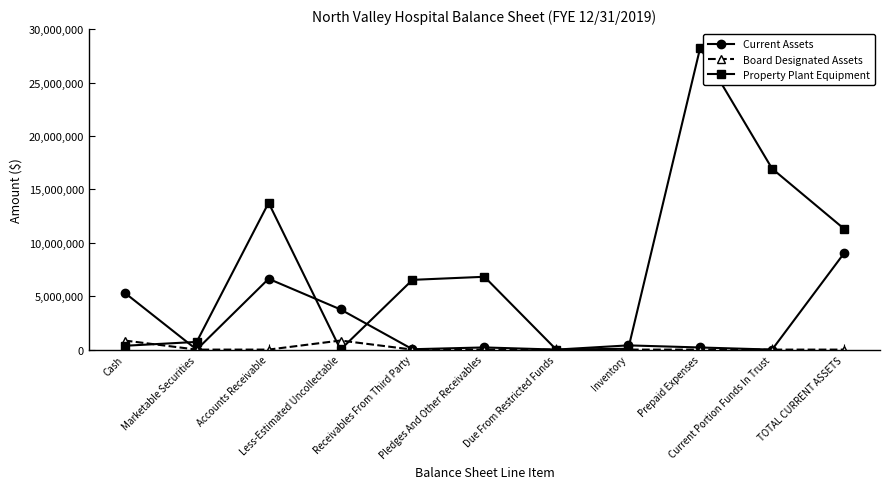

Where is the first local maximum for Current Assets?

Accounts Receivable